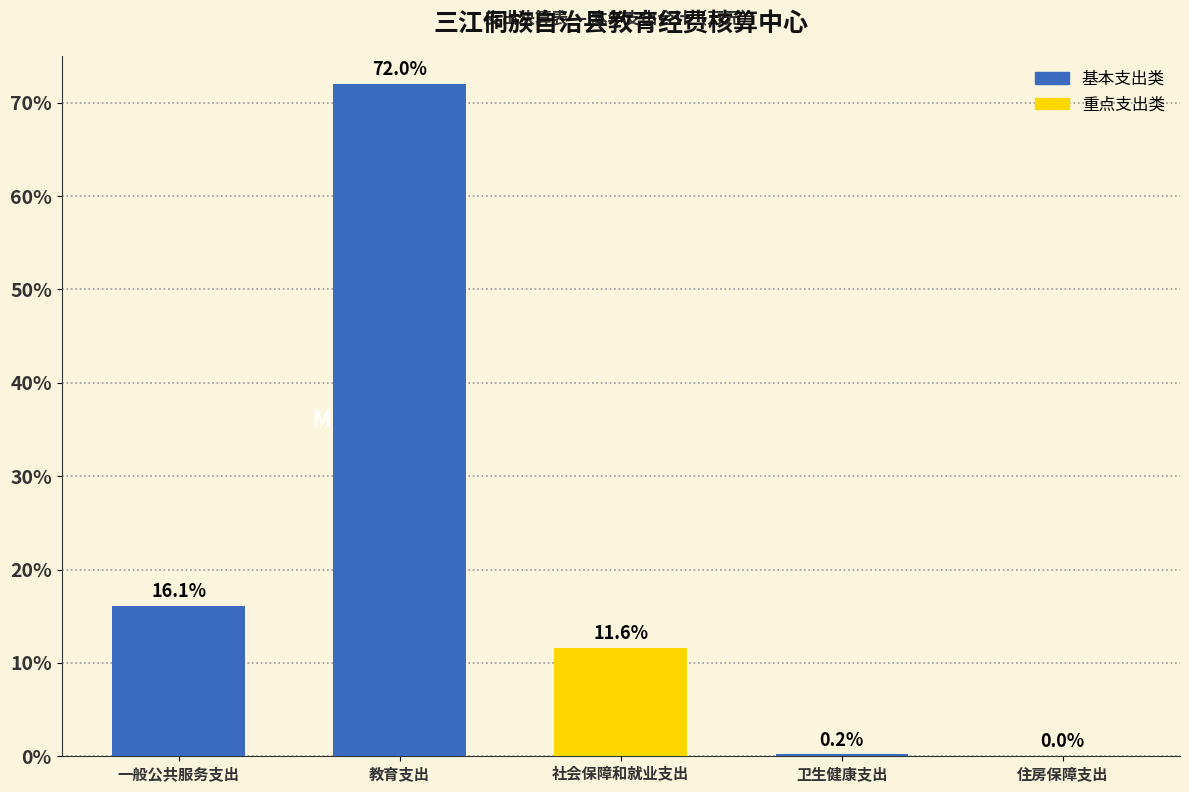

What is the greatest value displayed?

72.0